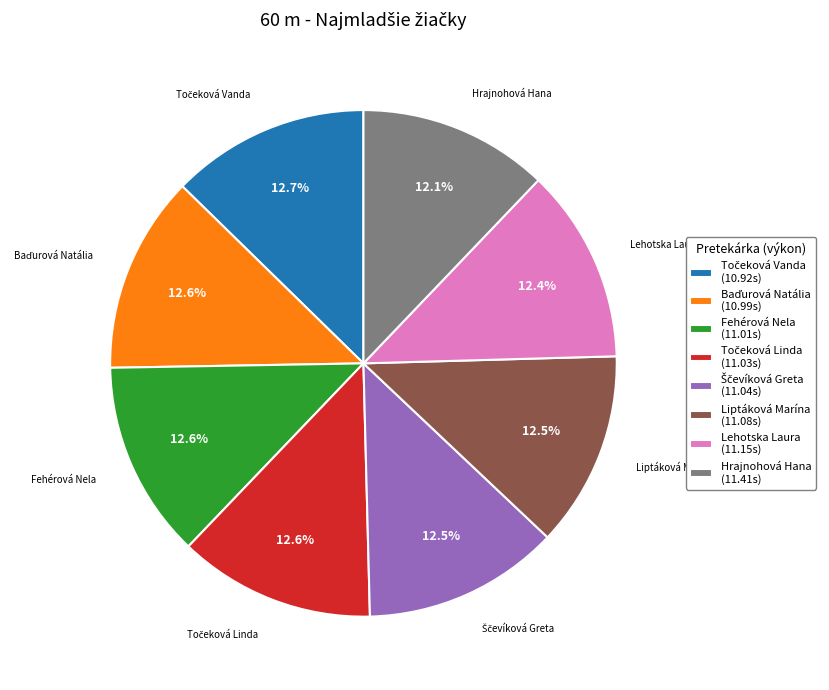

What percentage is the Hrajnohová Hana slice, to the nearest percent?

12%